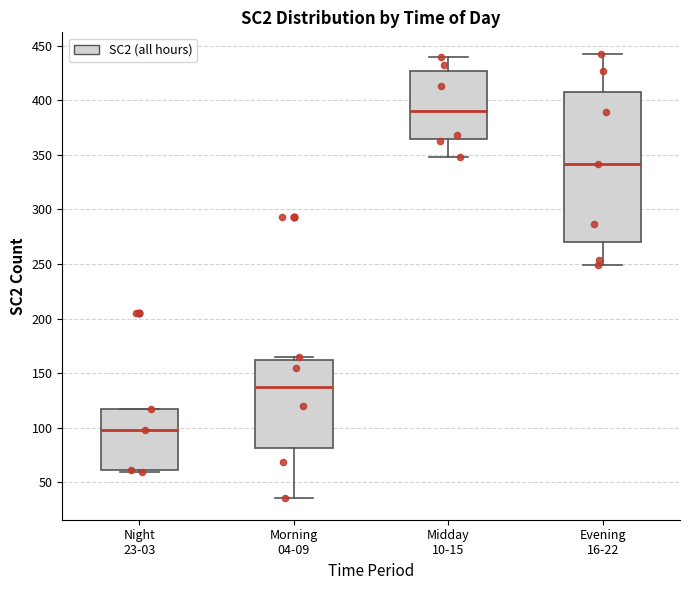

Where is the lower edge of the box for Morning 04-09 on the y-axis? The values are not printed on the chart, so give them approximately, as read against the axis.

80